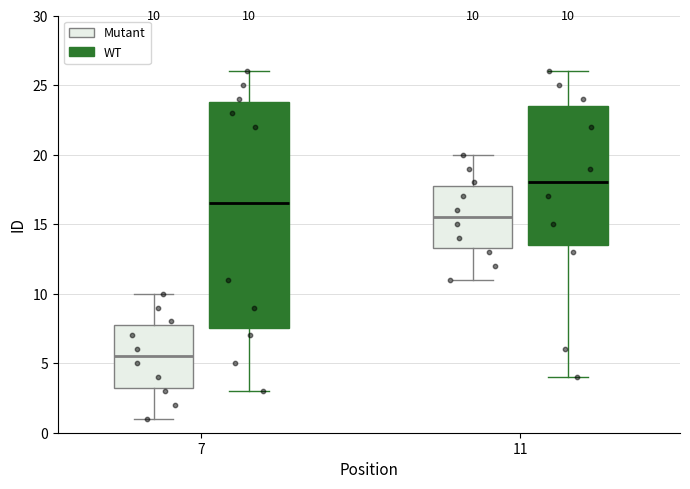

Which box's median line is the lowest?

7 (Mutant)